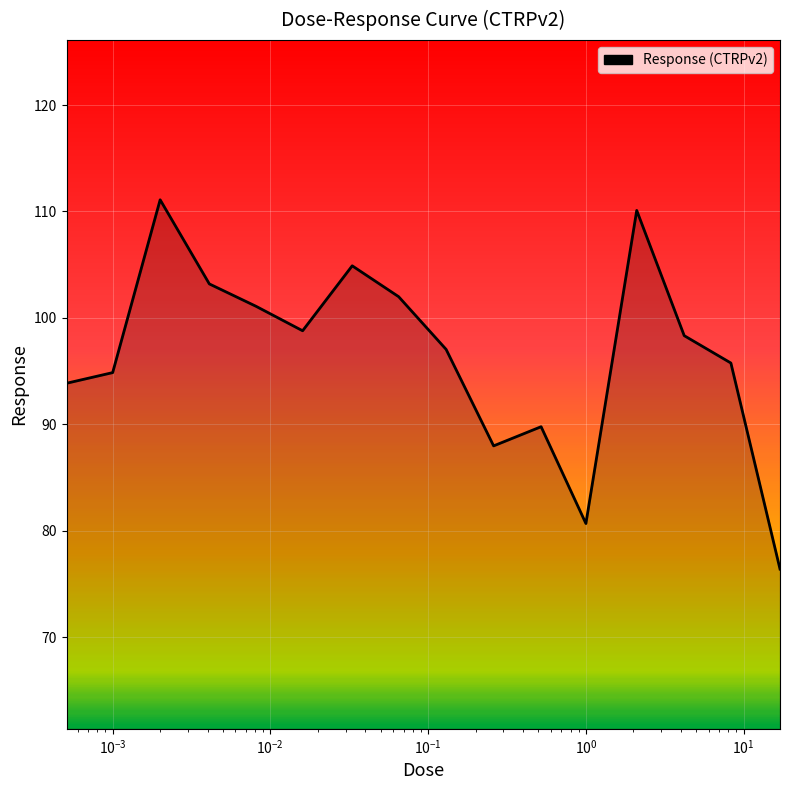

What is the greatest value displayed?

111.1